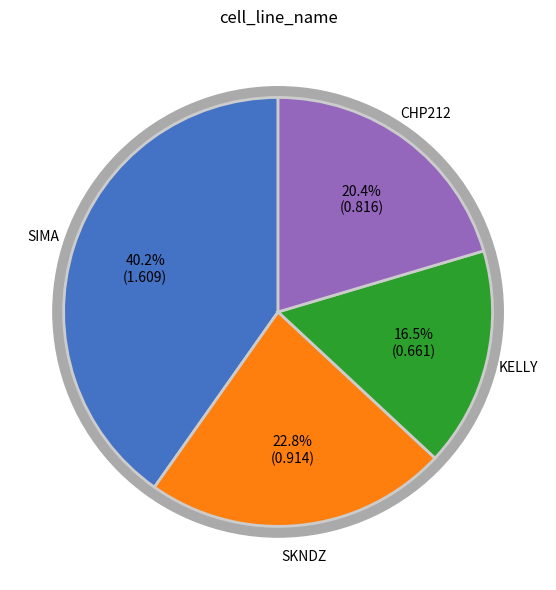

Is it true that KELLY is 2% of the pie?

False